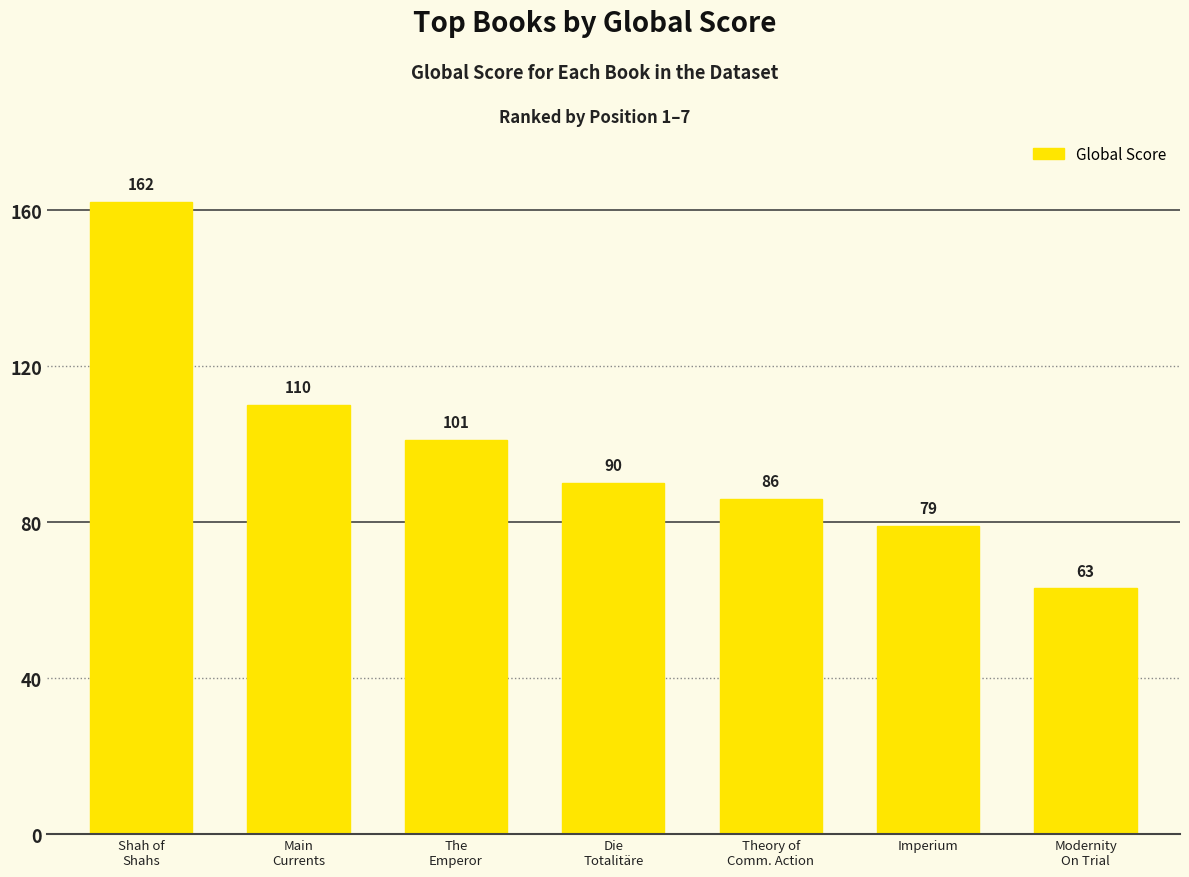

Where is the data nearest to the value 112?

Main
Currents